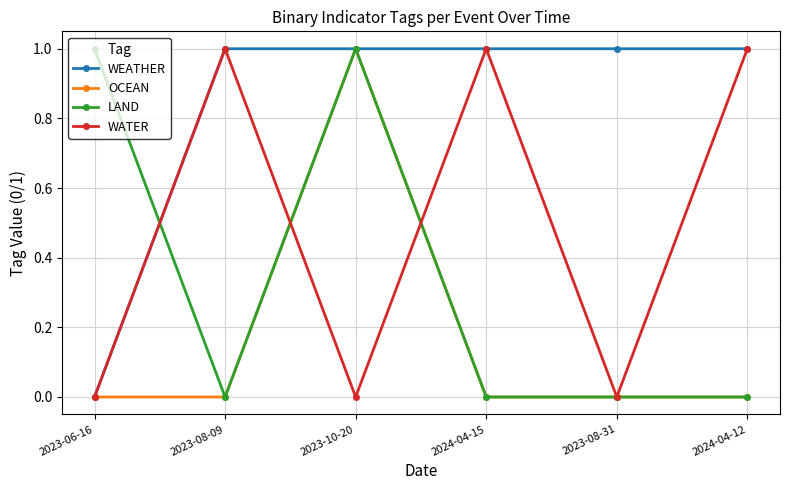

List the series in order of their overall mean, highest first.

WEATHER, WATER, LAND, OCEAN